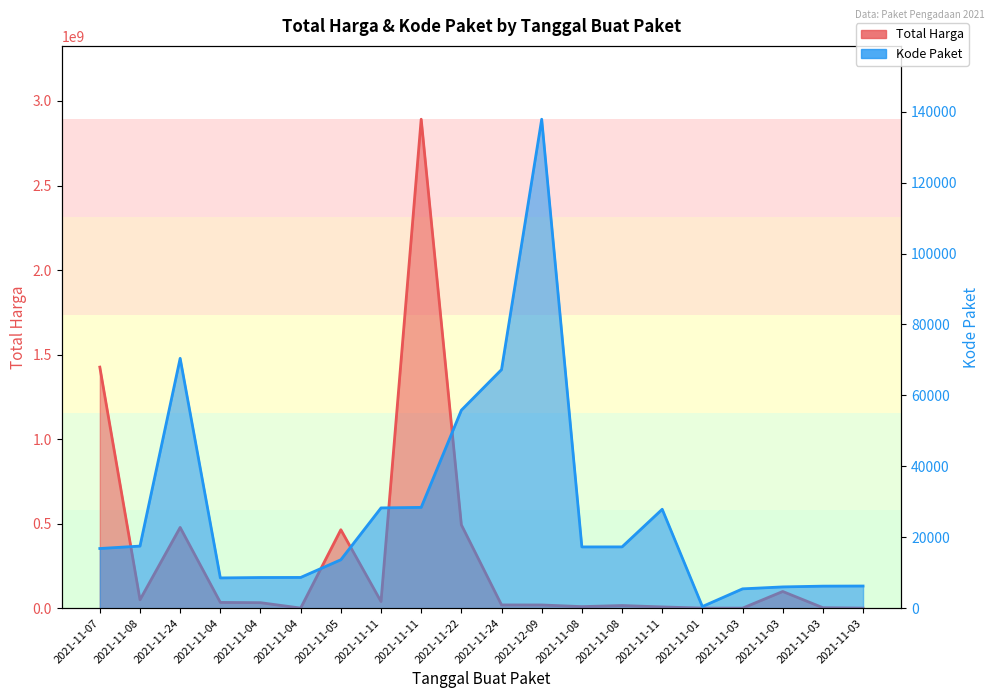

Does the chart have visible grid lines?

No